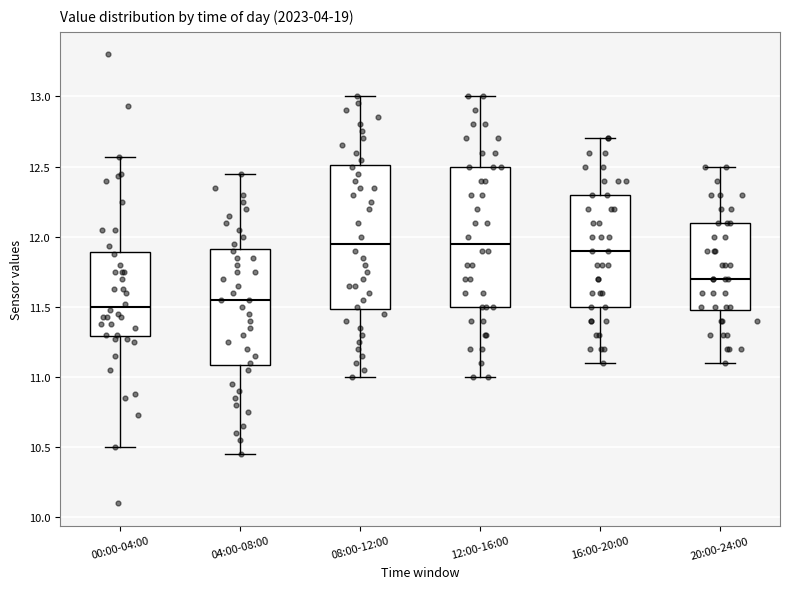

Reading left to right, read every box against the y-axis: the position of its median line, the range the box covers, and the ends of its whiskers. The values are not printed on the chart, so give them approximately, as read against the axis.

00:00-04:00: median 11.50, box 11.30 to 11.90, whiskers 10.50 to 12.55
04:00-08:00: median 11.55, box 11.10 to 11.90, whiskers 10.45 to 12.45
08:00-12:00: median 11.95, box 11.50 to 12.50, whiskers 11.00 to 13.00
12:00-16:00: median 11.95, box 11.50 to 12.50, whiskers 11.00 to 13.00
16:00-20:00: median 11.90, box 11.50 to 12.30, whiskers 11.10 to 12.70
20:00-24:00: median 11.70, box 11.50 to 12.10, whiskers 11.10 to 12.50